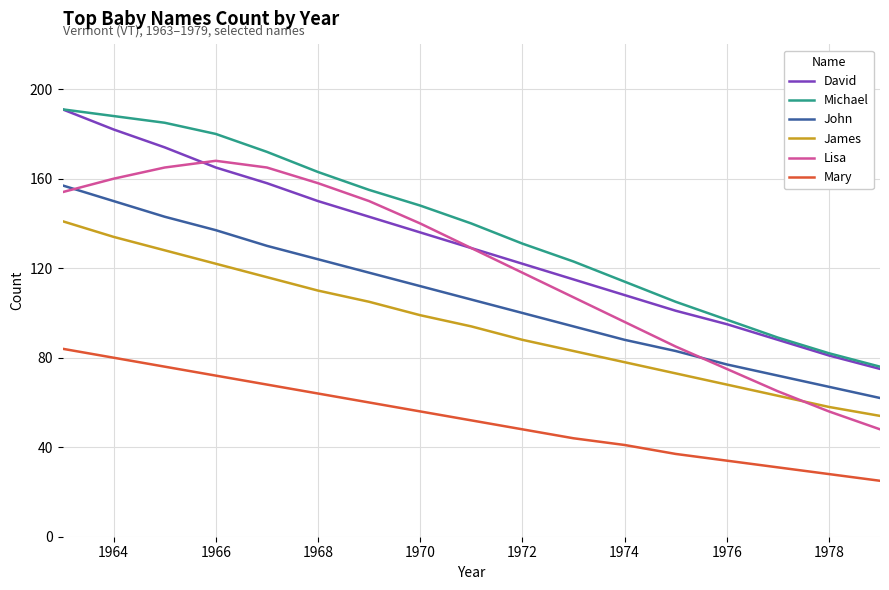

What is the lowest value of the David series?

75